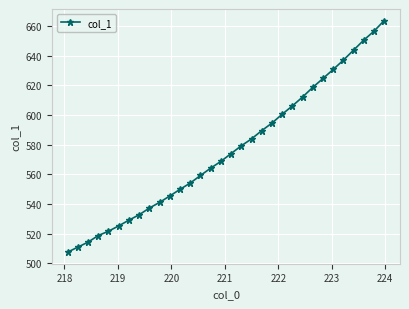

What is the maximum value shown in the chart?

663.6